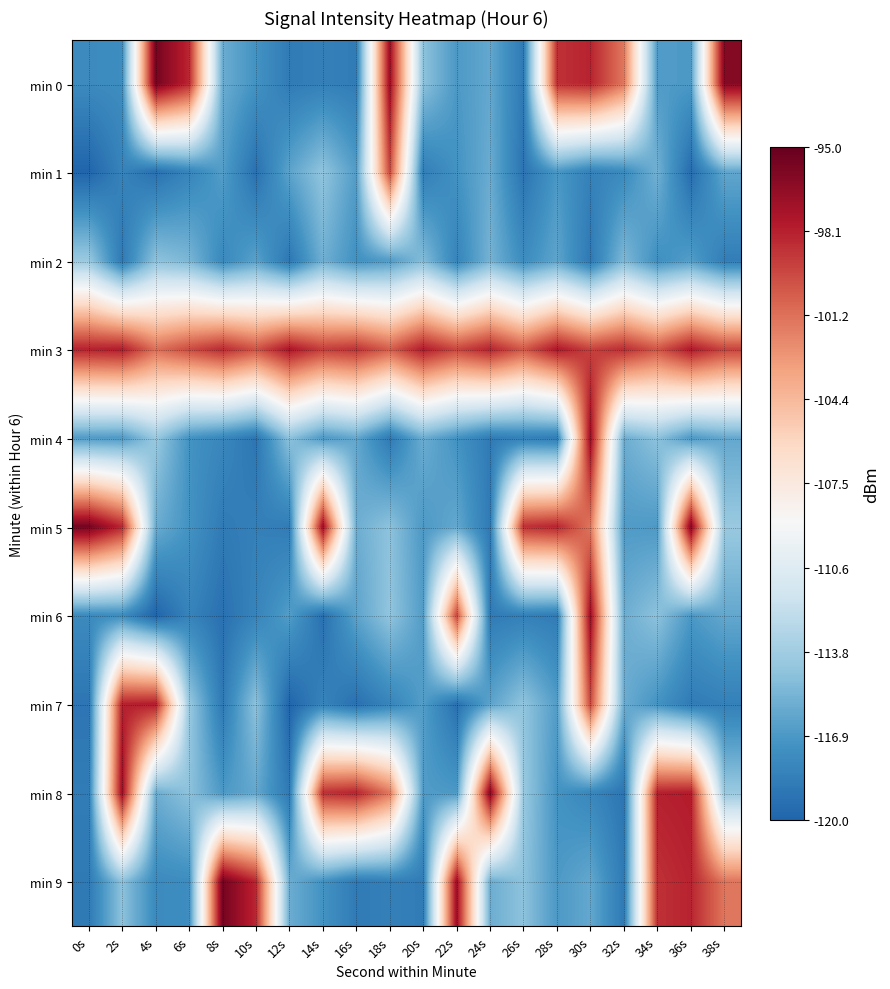

Reading right to left, extract all data points from this chart.

min 0: 38s=-96.2	36s=-116.8	34s=-116.7	32s=-101.5	30s=-98.3	28s=-98.7	26s=-118.7	24s=-116.0	22s=-116.8	20s=-114.6	18s=-97.0	16s=-118.6	14s=-118.4	12s=-118.7	10s=-117.2	8s=-115.7	6s=-98.4	4s=-95.5	2s=-117.5	0s=-117.7
min 1: 38s=-116.1	36s=-119.5	34s=-115.5	32s=-117.7	30s=-118.3	28s=-116.9	26s=-119.1	24s=-115.8	22s=-117.2	20s=-118.5	18s=-99.7	16s=-116.6	14s=-114.4	12s=-116.3	10s=-119.3	8s=-116.6	6s=-118.1	4s=-119.3	2s=-118.2	0s=-120.0
min 2: 38s=-118.5	36s=-116.6	34s=-117.4	32s=-115.1	30s=-118.8	28s=-116.2	26s=-117.6	24s=-115.4	22s=-118.1	20s=-114.9	18s=-116.7	16s=-117.3	14s=-115.6	12s=-118.9	10s=-116.4	8s=-117.8	6s=-115.2	4s=-114.5	2s=-118.7	0s=-114.1
min 3: 38s=-99.5	36s=-97.8	34s=-100.2	32s=-98.6	30s=-99.4	28s=-97.7	26s=-100.3	24s=-98.2	22s=-99.6	20s=-97.9	18s=-100.5	16s=-98.8	14s=-99.3	12s=-97.6	10s=-100.1	8s=-98.5	6s=-99.8	4s=-101.2	2s=-97.9	0s=-98.2
min 4: 38s=-116.0	36s=-116.8	34s=-114.6	32s=-115.7	30s=-97.0	28s=-118.6	26s=-118.4	24s=-118.7	22s=-117.2	20s=-115.7	18s=-118.7	16s=-116.0	14s=-116.8	12s=-114.6	10s=-119.0	8s=-117.9	6s=-117.2	4s=-114.1	2s=-116.8	0s=-116.7
min 5: 38s=-114.1	36s=-96.2	34s=-116.8	32s=-116.7	30s=-101.5	28s=-98.3	26s=-98.7	24s=-118.7	22s=-116.0	20s=-116.8	18s=-114.6	16s=-115.7	14s=-97.0	12s=-118.6	10s=-118.4	8s=-118.7	6s=-117.2	4s=-115.7	2s=-98.4	0s=-95.5
min 6: 38s=-116.0	36s=-116.8	34s=-114.6	32s=-115.7	30s=-97.0	28s=-118.6	26s=-118.4	24s=-118.7	22s=-99.7	20s=-116.6	18s=-114.4	16s=-116.3	14s=-119.3	12s=-116.6	10s=-118.1	8s=-119.3	6s=-118.2	4s=-120.0	2s=-117.5	0s=-117.7
min 7: 38s=-118.4	36s=-118.7	34s=-117.2	32s=-115.7	30s=-99.7	28s=-116.6	26s=-114.4	24s=-116.3	22s=-119.3	20s=-116.6	18s=-118.1	16s=-119.3	14s=-118.2	12s=-120.0	10s=-114.5	8s=-118.7	6s=-114.1	4s=-97.9	2s=-98.2	0s=-119.0
min 8: 38s=-114.1	36s=-97.9	34s=-98.2	32s=-119.0	30s=-117.9	28s=-117.2	26s=-114.1	24s=-96.2	22s=-116.8	20s=-116.7	18s=-101.5	16s=-98.3	14s=-98.7	12s=-118.7	10s=-116.0	8s=-116.8	6s=-114.6	4s=-115.7	2s=-97.0	0s=-118.6
min 9: 38s=-101.5	36s=-98.3	34s=-98.7	32s=-118.7	30s=-116.0	28s=-116.8	26s=-114.6	24s=-115.7	22s=-97.0	20s=-118.6	18s=-118.4	16s=-118.7	14s=-117.2	12s=-115.7	10s=-98.4	8s=-95.5	6s=-117.5	4s=-117.7	2s=-114.5	0s=-118.7